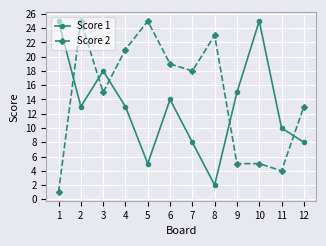

Read the Score 1 value at 1, to the nearest 5.

25